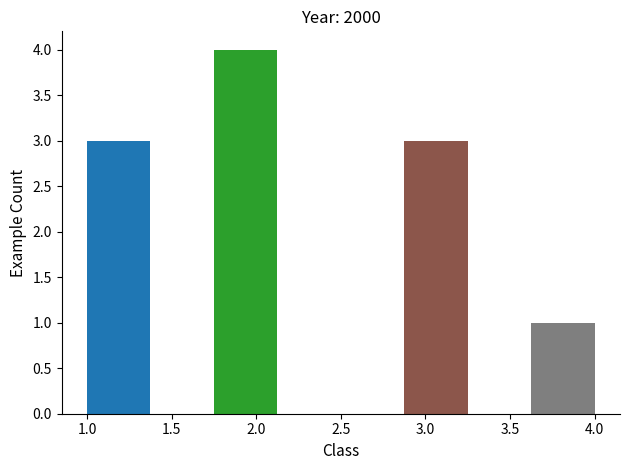

How tall is the bar that spans 2.875 to 3.250 on the x-axis? Neither the bar edges nor the heights are printed on the chart, so give them approximately, as read against the axes.

3